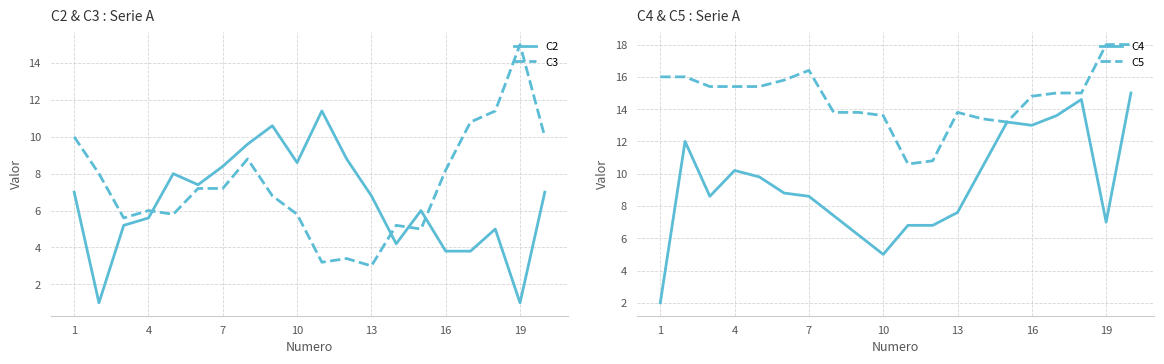

How many interior local valleys does the C5 series have?

4